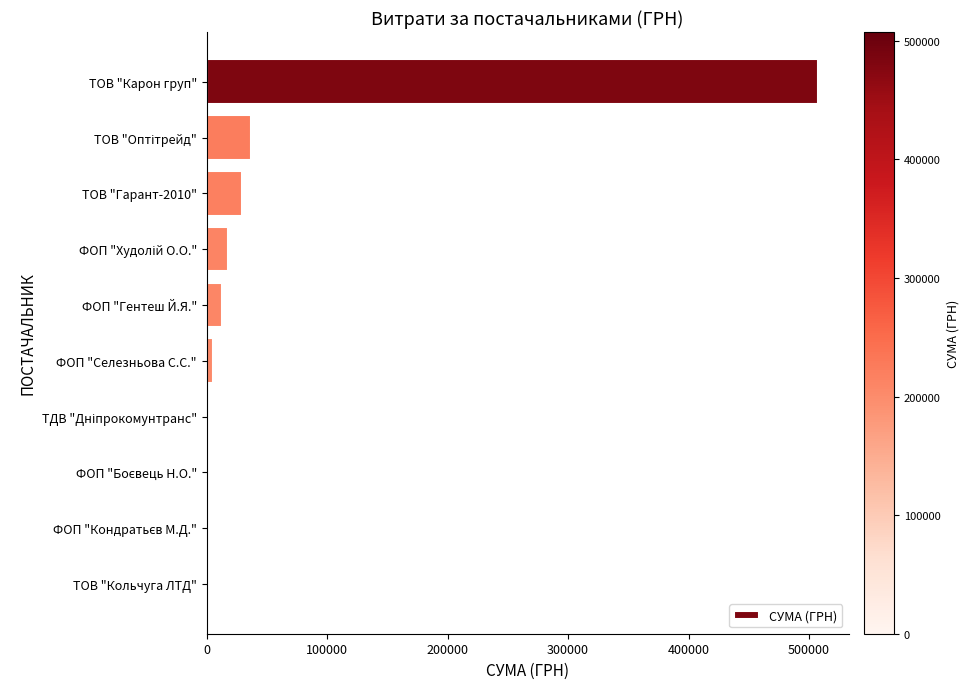

What is the ratio of the value at ФОП "Гентеш Й.Я." to the value at ТОВ "Гарант-2010"?

0.4